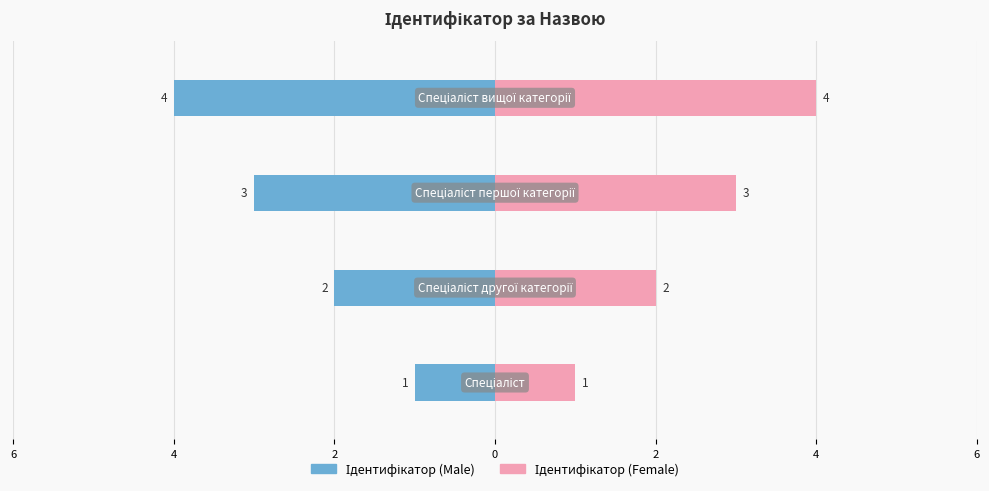

How many bars are there in each group?

2